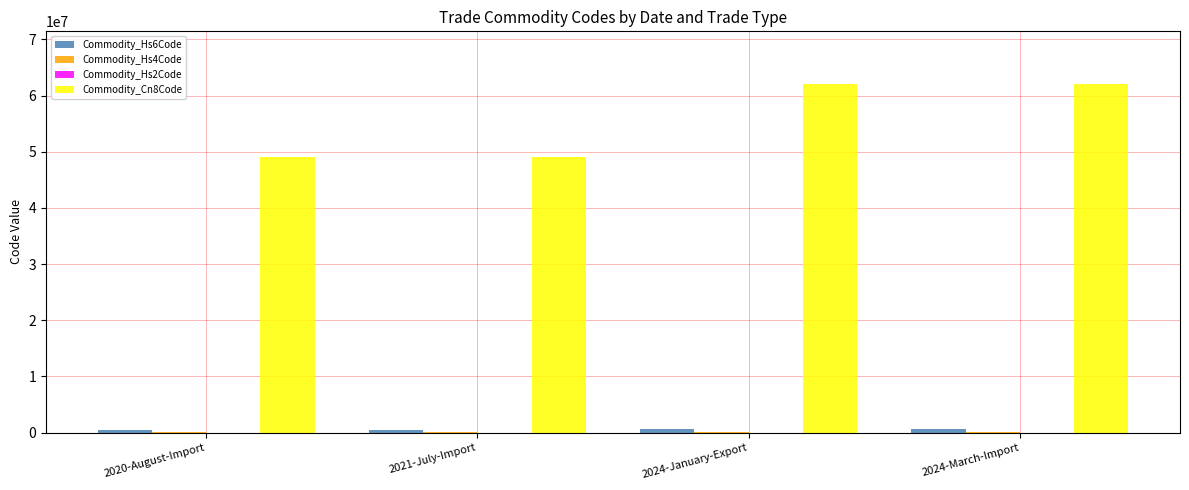

What position from the right is 2021-July-Import?

3